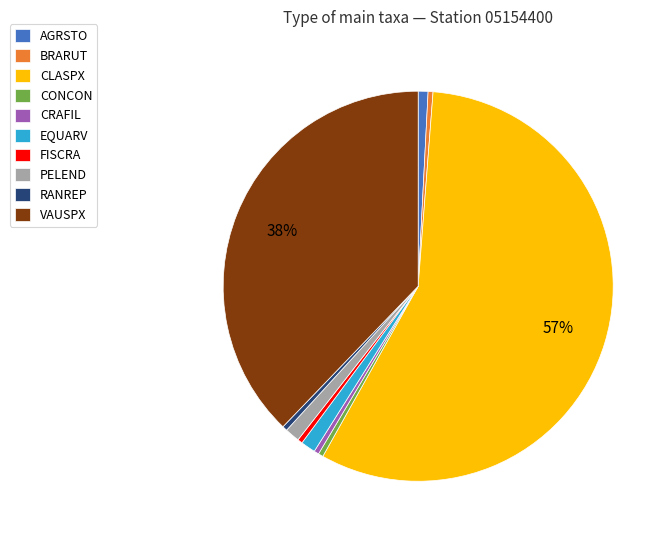

Which category has the biggest portion of the pie?

CLASPX